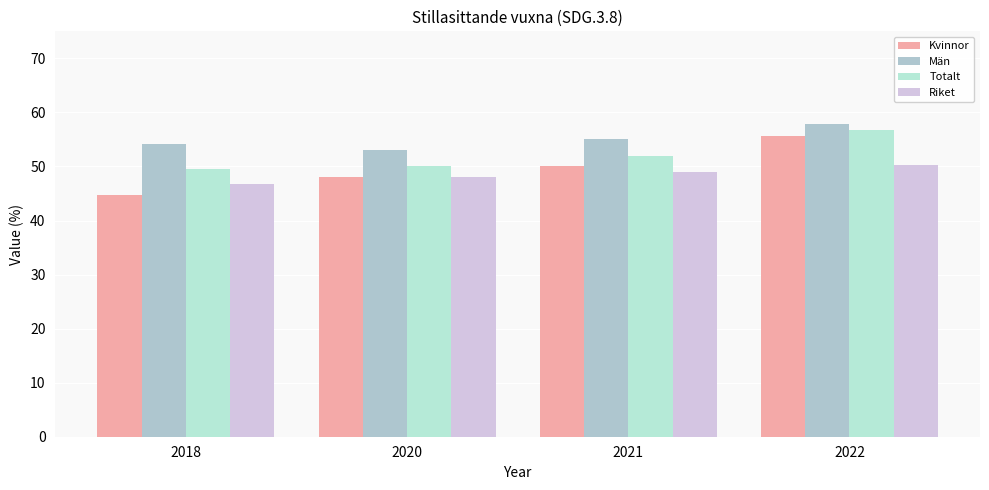

Reading left to right, transcribe all the data shown in this chart.

Kvinnor: 2018=44.8	2020=48.0	2021=50.0	2022=55.7
Män: 2018=54.1	2020=53.0	2021=55.0	2022=57.8
Totalt: 2018=49.6	2020=50.0	2021=52.0	2022=56.8
Riket: 2018=46.8	2020=48.0	2021=49.0	2022=50.3